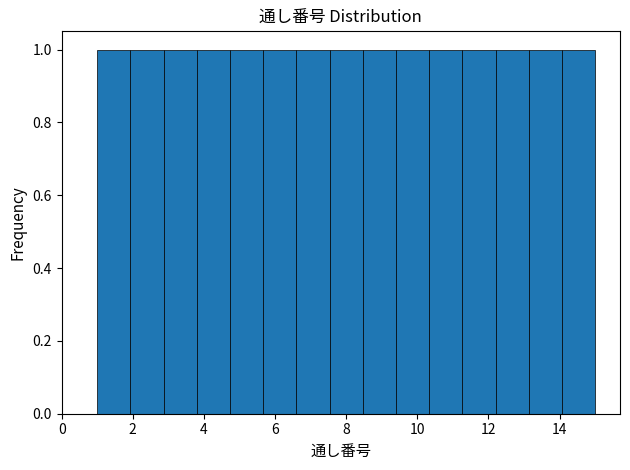

Reading left to right, transcribe this chart: for each bar, give the range it covers on the x-axis and its height. Neither the bar edges nor the heights are printed on the chart, so give them approximately, as read against the axes.

1.0 to 2.0: 1
2.0 to 2.8: 1
2.8 to 3.8: 1
3.8 to 4.8: 1
4.8 to 5.6: 1
5.6 to 6.6: 1
6.6 to 7.6: 1
7.6 to 8.4: 1
8.4 to 9.4: 1
9.4 to 10.4: 1
10.4 to 11.2: 1
11.2 to 12.2: 1
12.2 to 13.2: 1
13.2 to 14.0: 1
14.0 to 15.0: 1